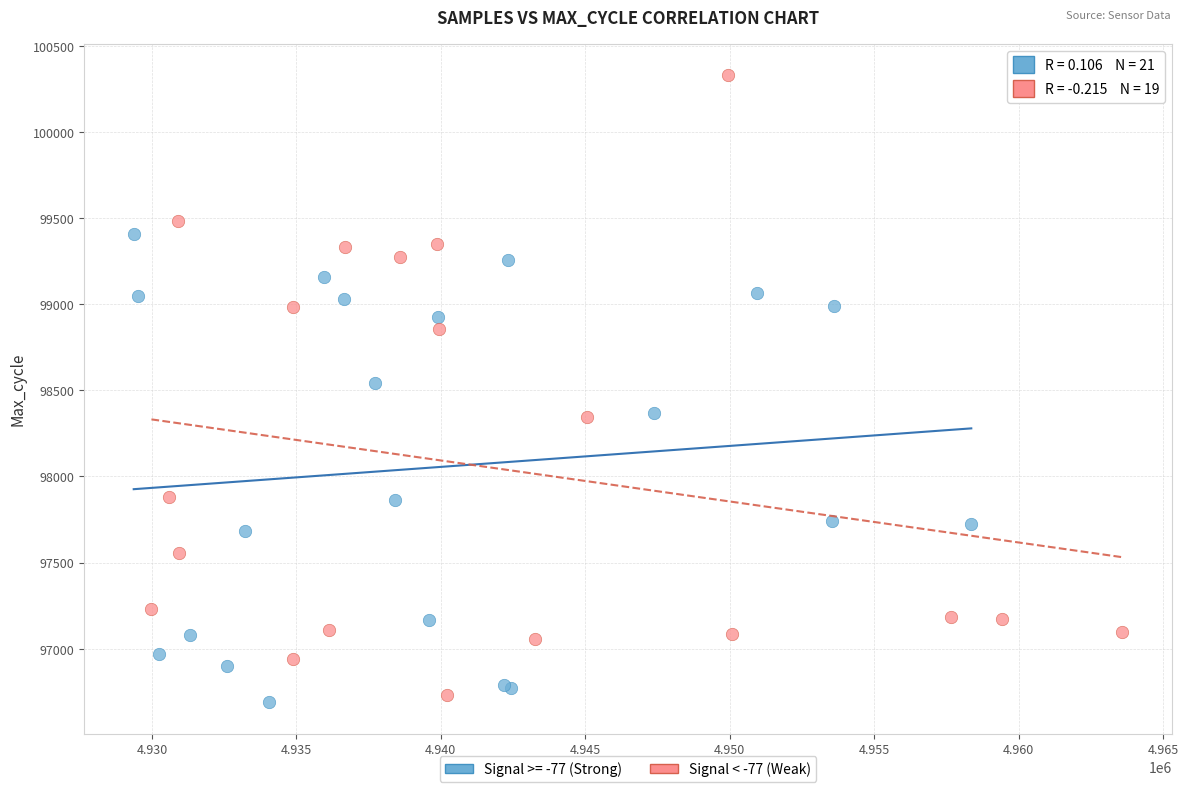

Which series has the widest spread of Y values?

Signal < -77 (Weak)